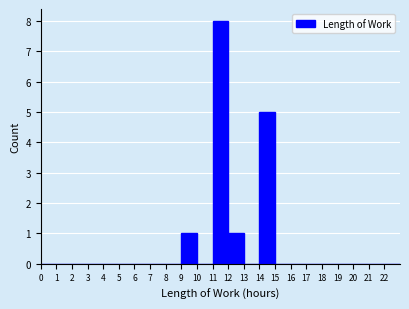

Reading left to right, list every bar in this chart as the range it spans on the x-axis followed by its height. The values are not printed on the chart, so give them approximately, as read against the axis.

0 to 1: 0
1 to 2: 0
2 to 3: 0
3 to 4: 0
4 to 5: 0
5 to 6: 0
6 to 7: 0
7 to 8: 0
8 to 9: 0
9 to 10: 1
10 to 11: 0
11 to 12: 8
12 to 13: 1
13 to 14: 0
14 to 15: 5
15 to 16: 0
16 to 17: 0
17 to 18: 0
18 to 19: 0
19 to 20: 0
20 to 21: 0
21 to 22: 0
22 to 23: 0